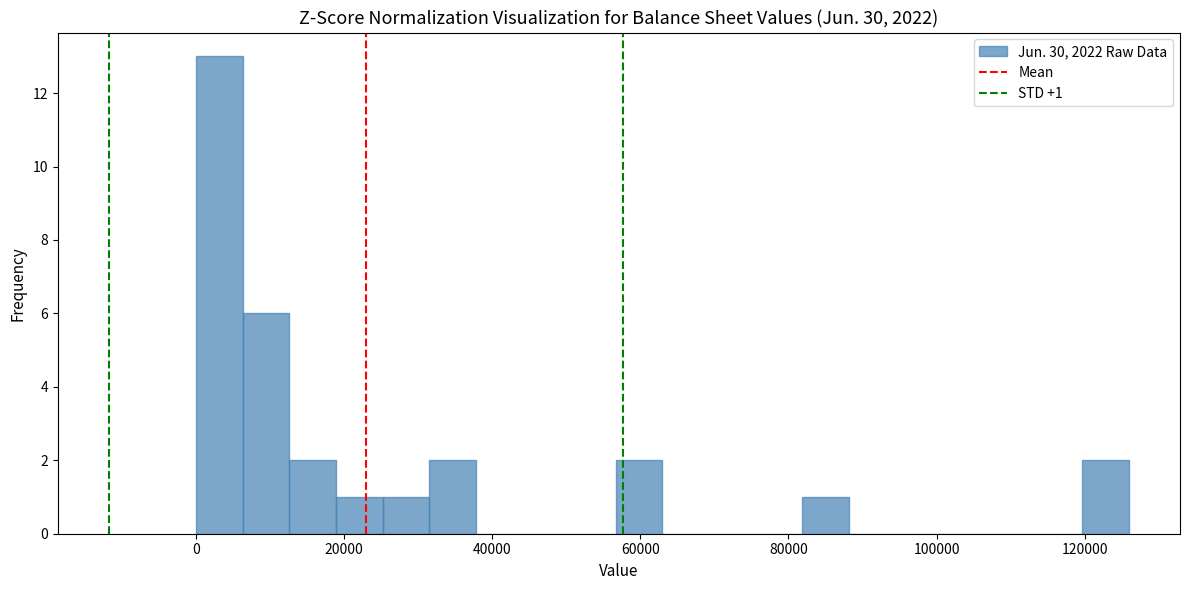

Around what value on the x-axis is the tallest bar? Give the approximate position of its centre, as read against the axis.

4000